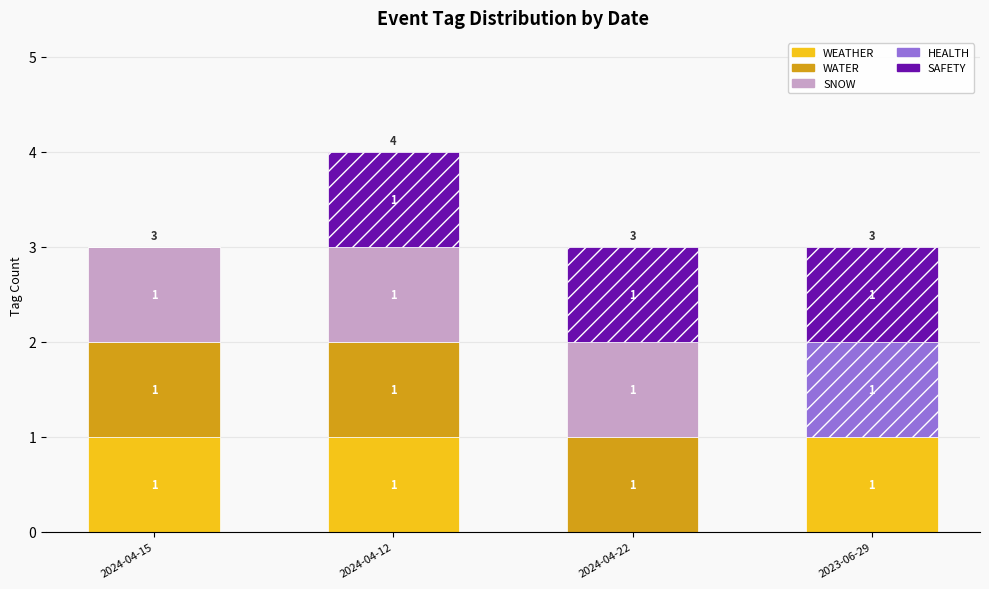

What is the total value across all series at 2023-06-29?

3